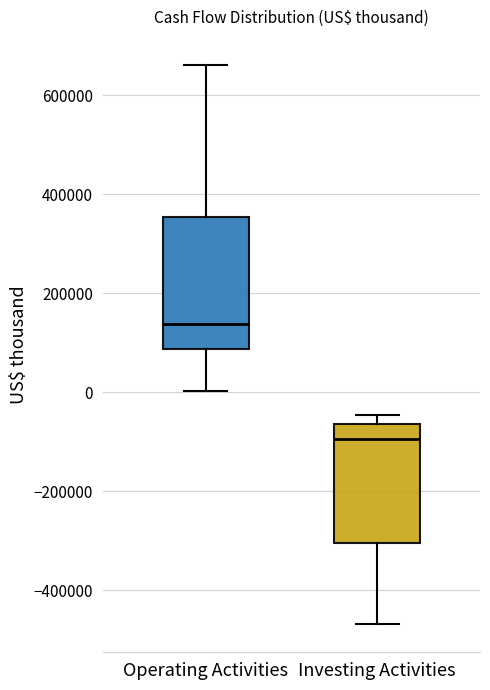

Reading left to right, read every box against the y-axis: the position of its median line, the range the box covers, and the ends of its whiskers. The values are not printed on the chart, so give them approximately, as read against the axis.

Operating Activities: median 140000, box 80000 to 360000, whiskers 0 to 660000
Investing Activities: median -100000, box -300000 to -60000, whiskers -460000 to -40000